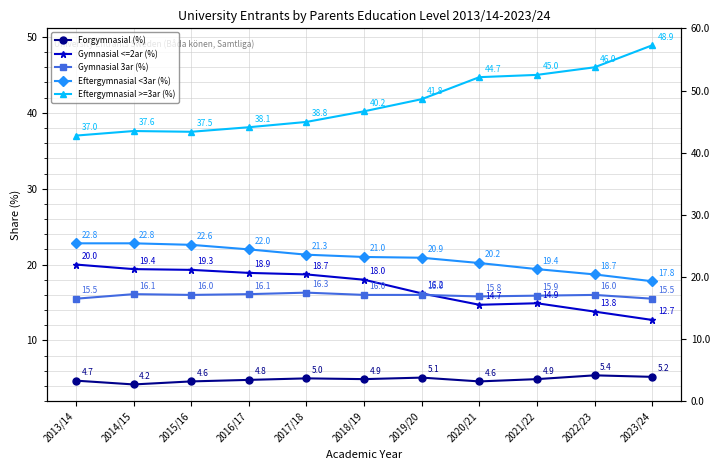

Which label corresponds to the largest value in the chart?

2023/24